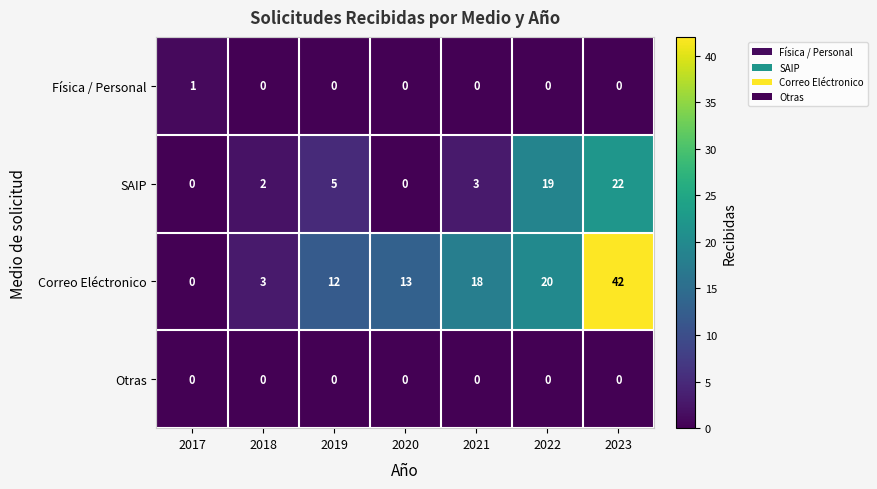

Where is SAIP nearest to the value 11?

2019